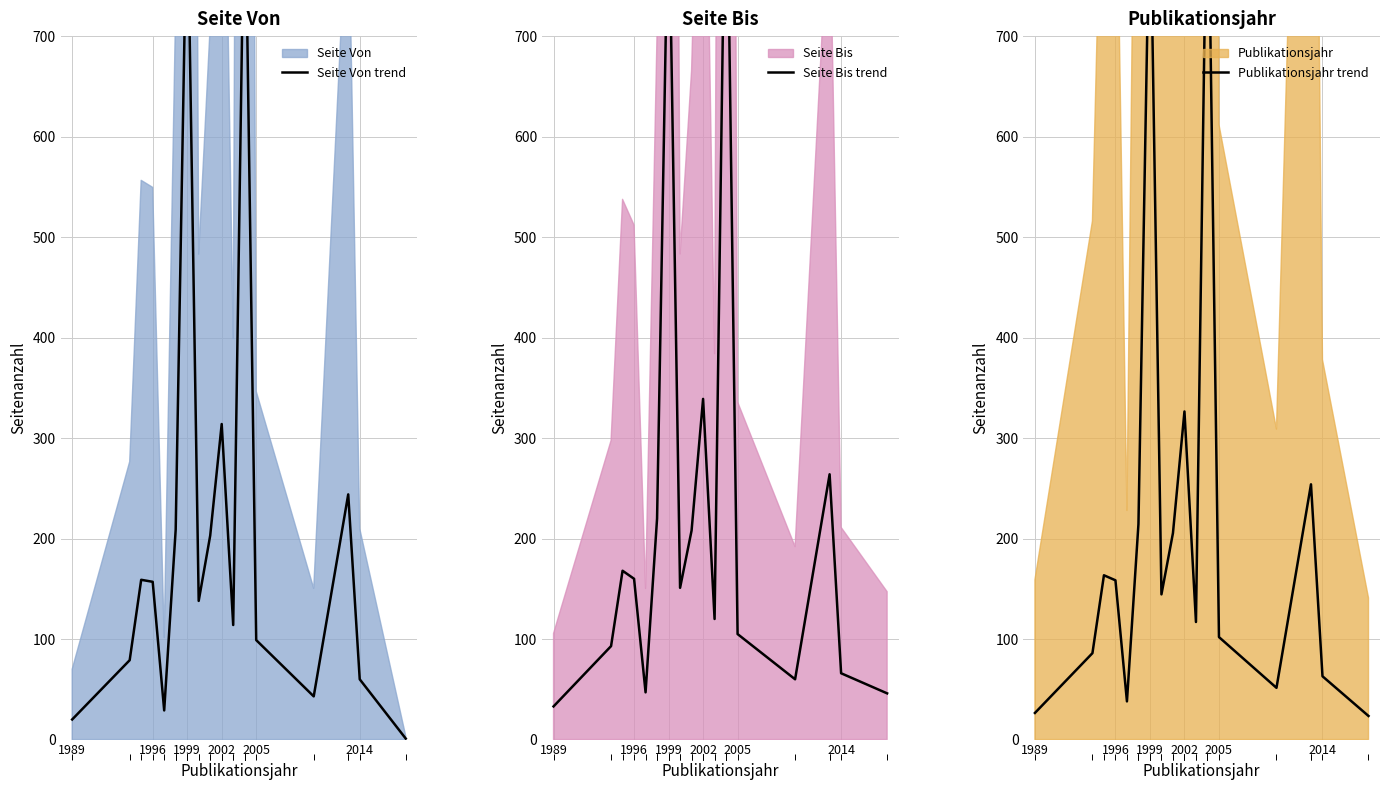

The value of Seite Bis trend at 8 is 307.8. True or false?

False